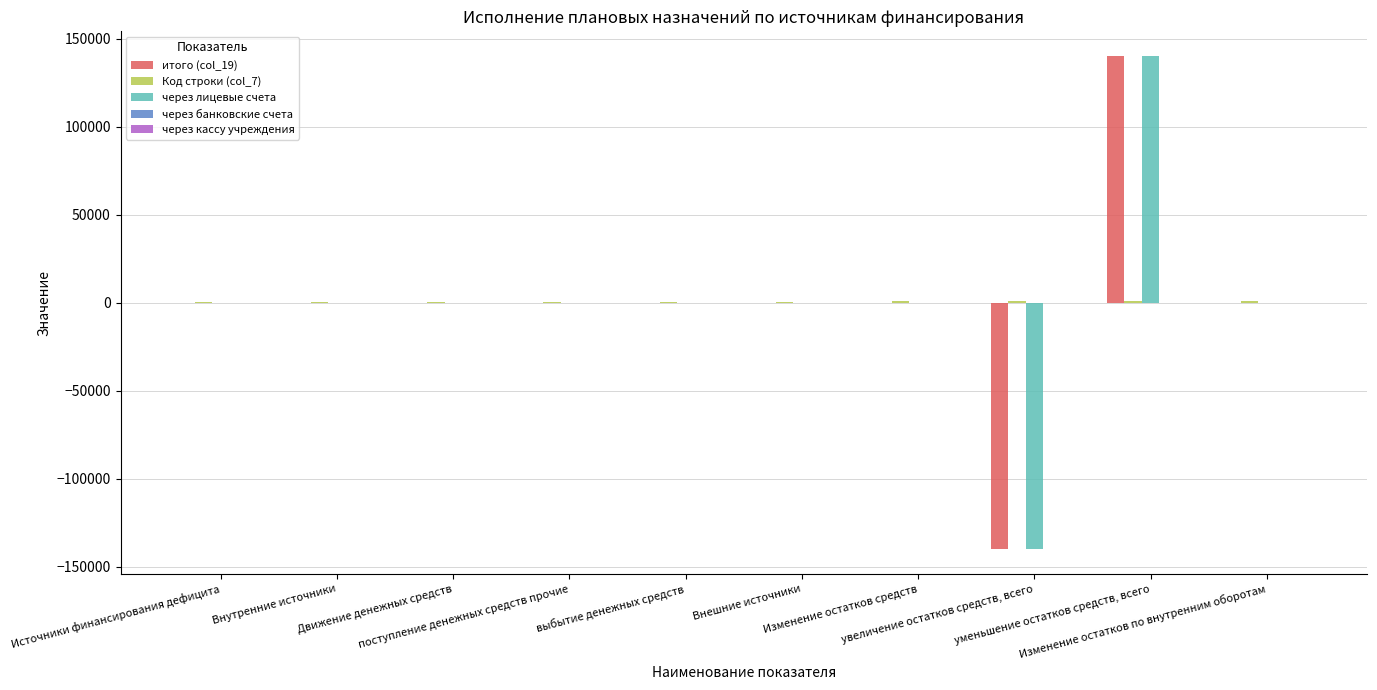

What is the highest value of the через лицевые счета series?

140224